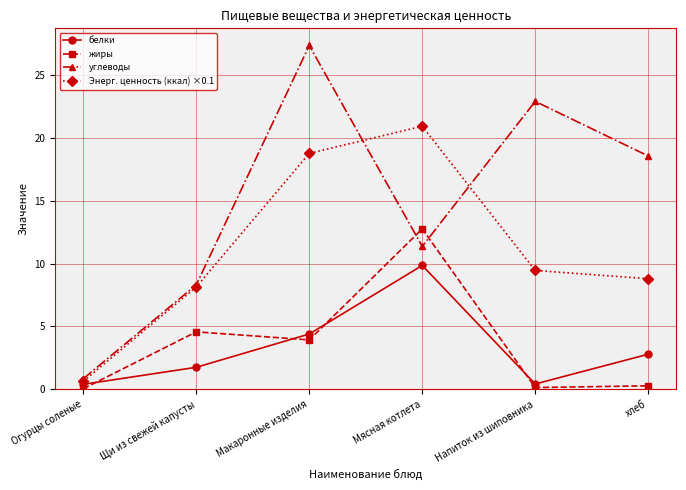

In жиры, how many points are lower than both neighbors (excluding endpoints)?

2